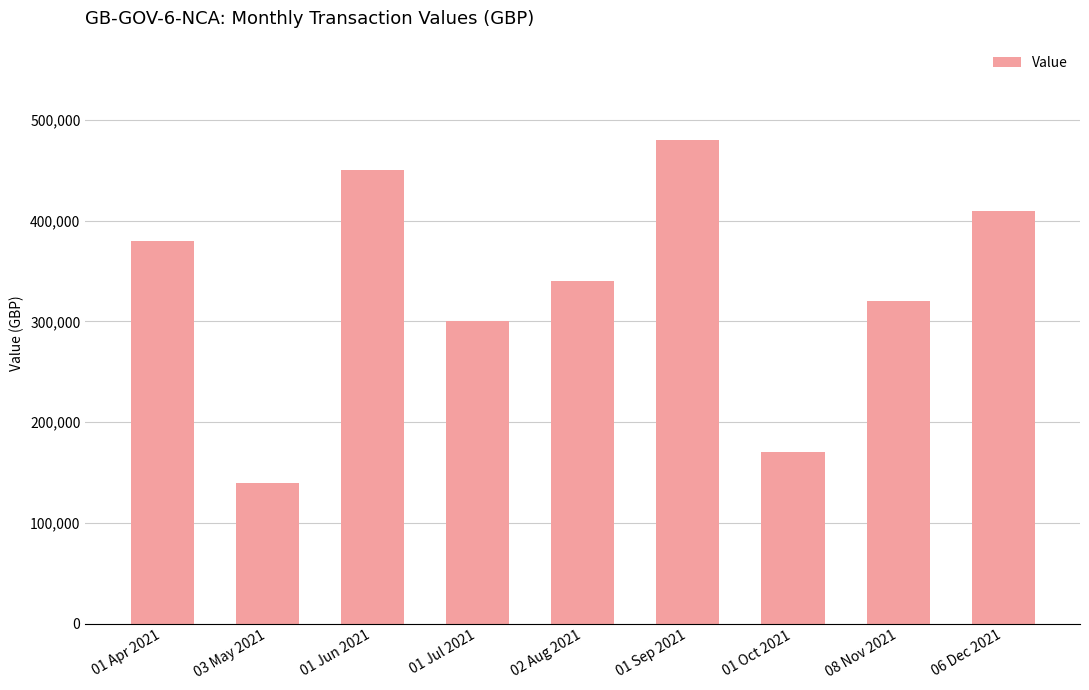

True or false: the data shows 438335 at 08 Nov 2021.

False